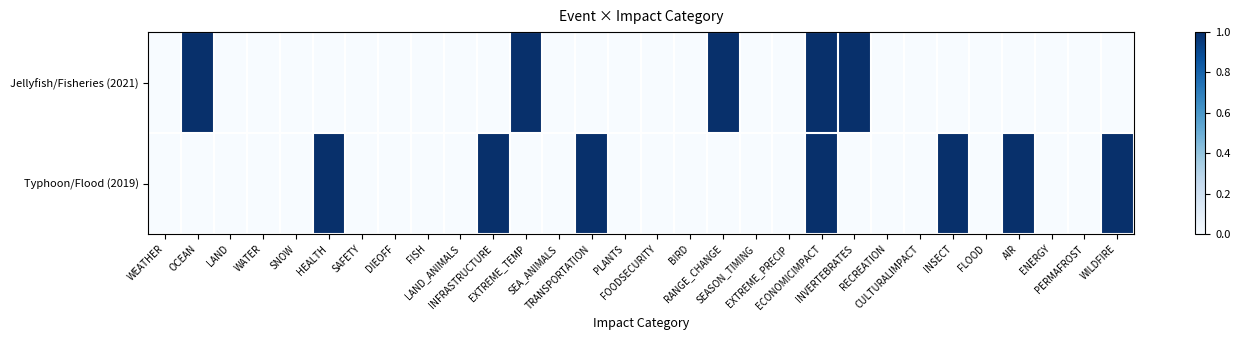

How many distinct data groups are displayed?

2